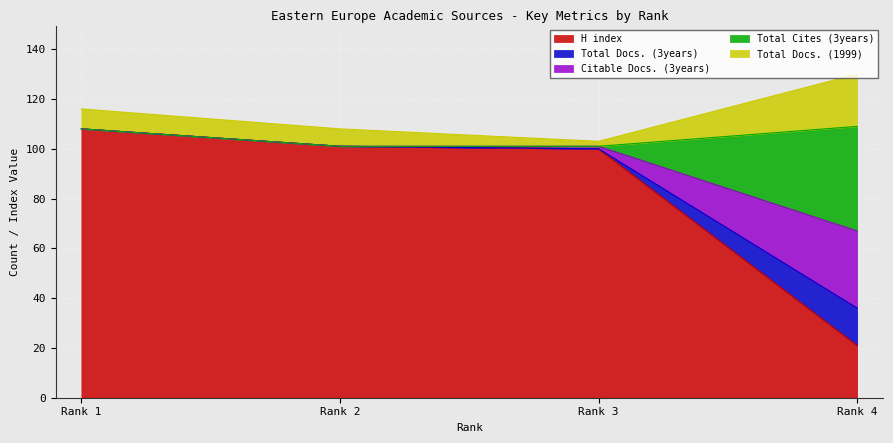

Is it true that H index equals 34 at Rank 4?

False